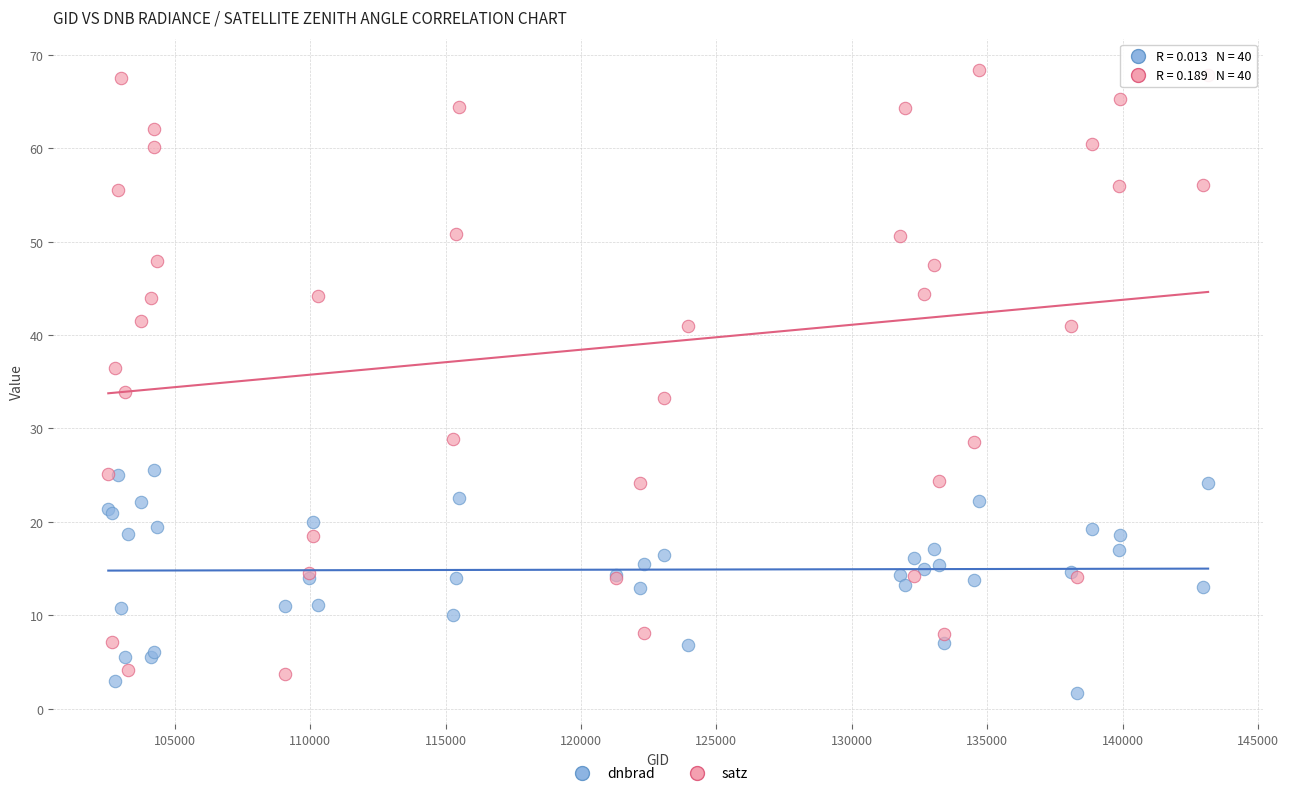

Which series has the largest Y range (max minus min)?

satz